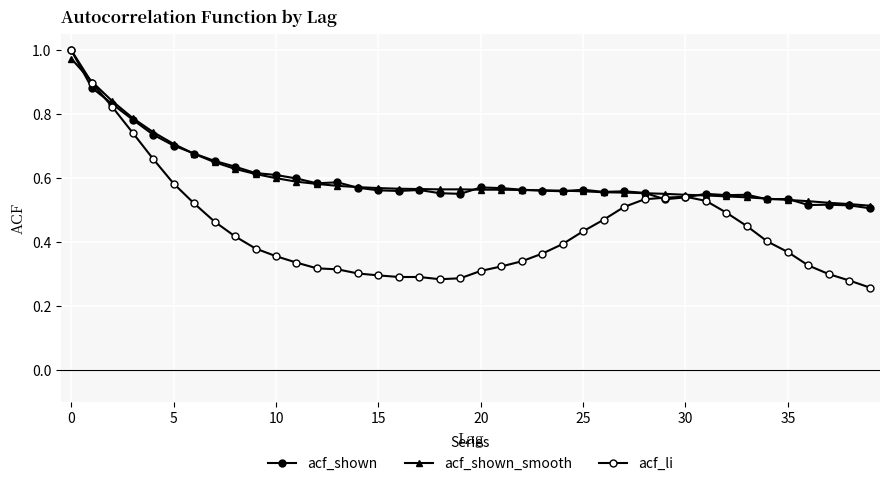

How many distinct data groups are displayed?

3